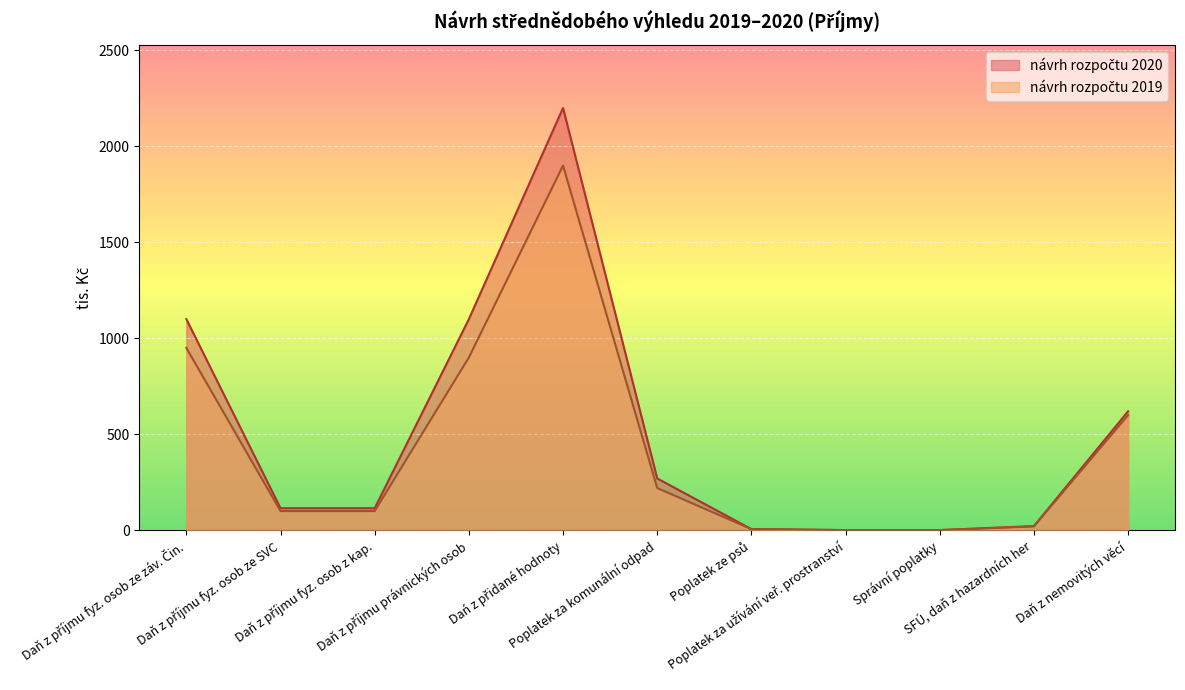

What is the difference between the maximum and second lowest values in the návrh rozpočtu 2019 series?

1899